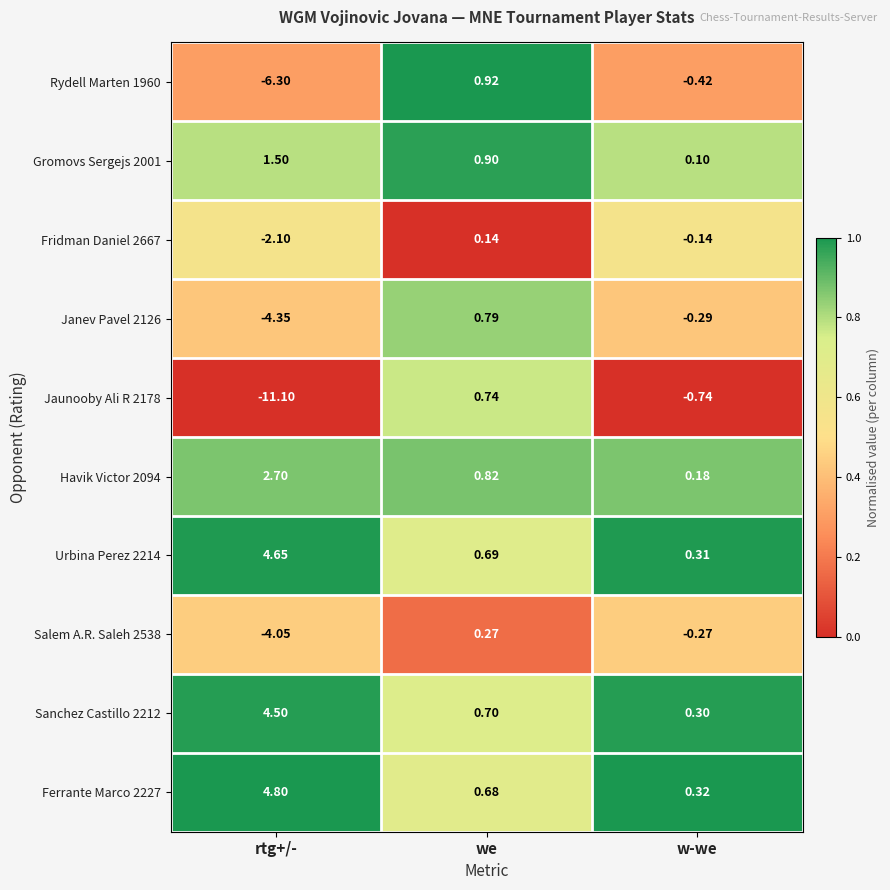

What is the spread (max minus min) of values at w-we?

1.1